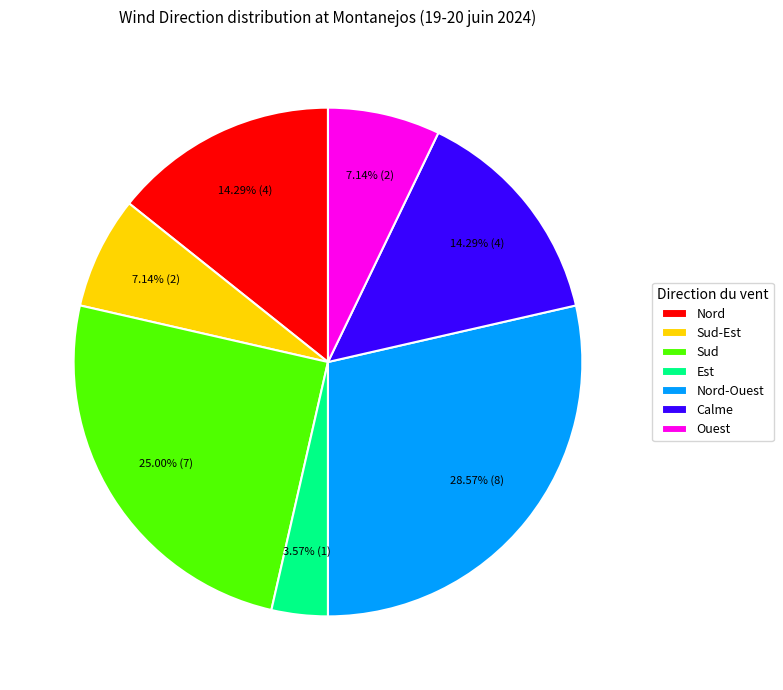

What percentage do Est and Nord together represent?

17.9%